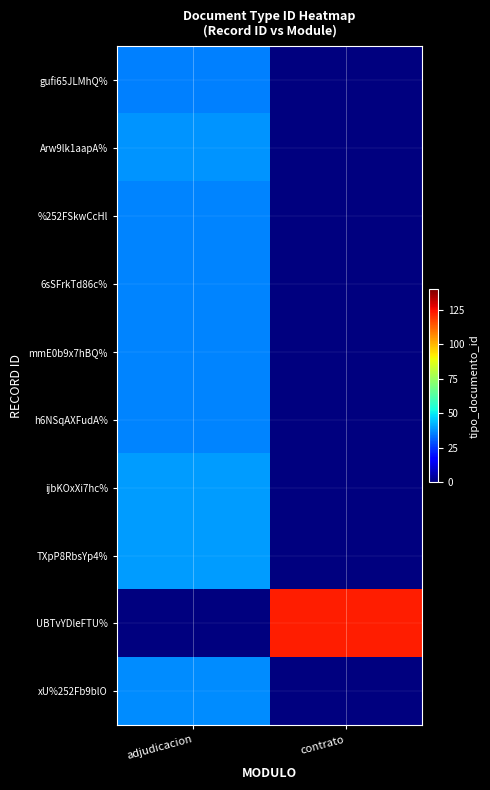

At adjudicacion, list the series in order from largest to smallest.

ijbKOxXi7hc%, TXpP8RbsYp4%, Arw9lk1aapA%, xU%252Fb9blO, %252FSkwCcHl, 6sSFrkTd86c%, mmE0b9x7hBQ%, h6NSqAXFudA%, gufi65JLMhQ%, UBTvYDleFTU%